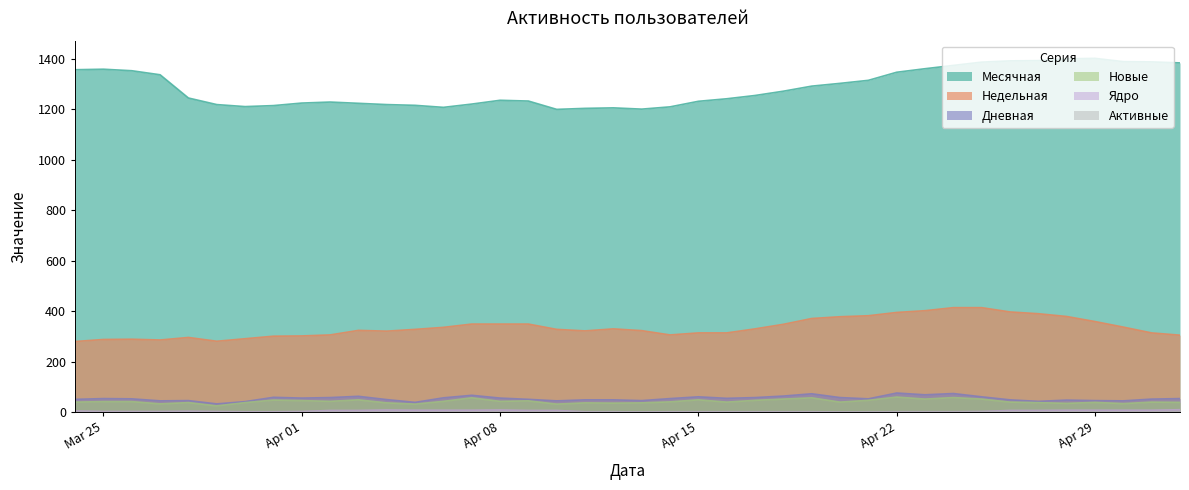

What position from the right is 2024-03-29?

35